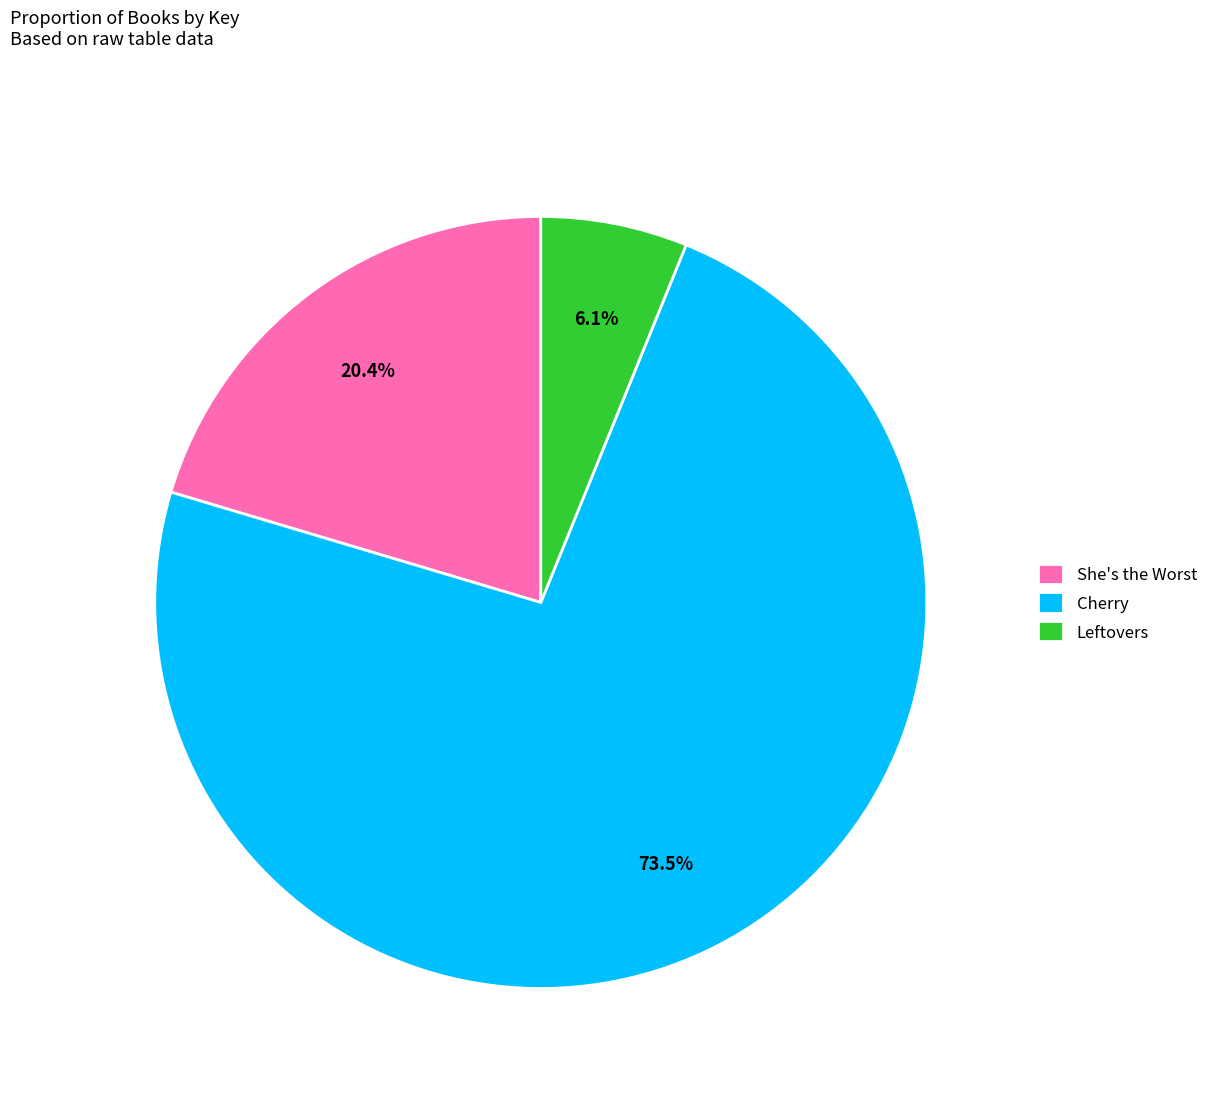

To the nearest percent, what portion does She's the Worst represent?

20%